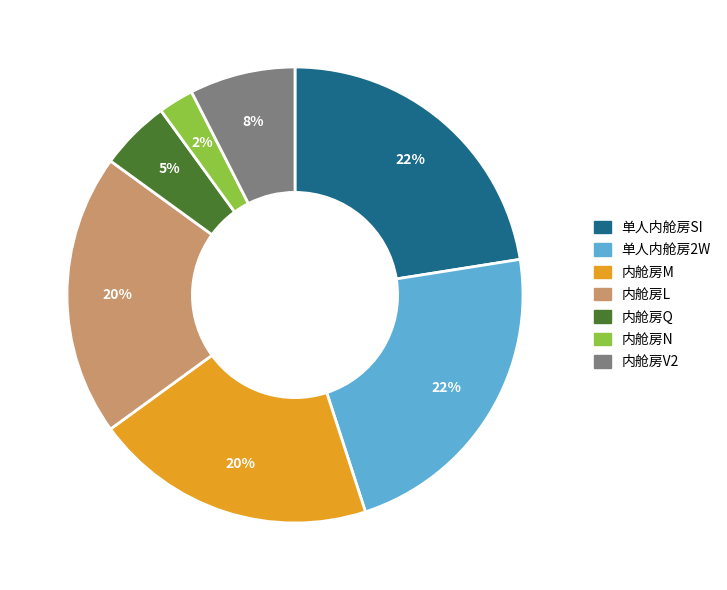

Is it true that 内舱房V2 is 8% of the pie?

True